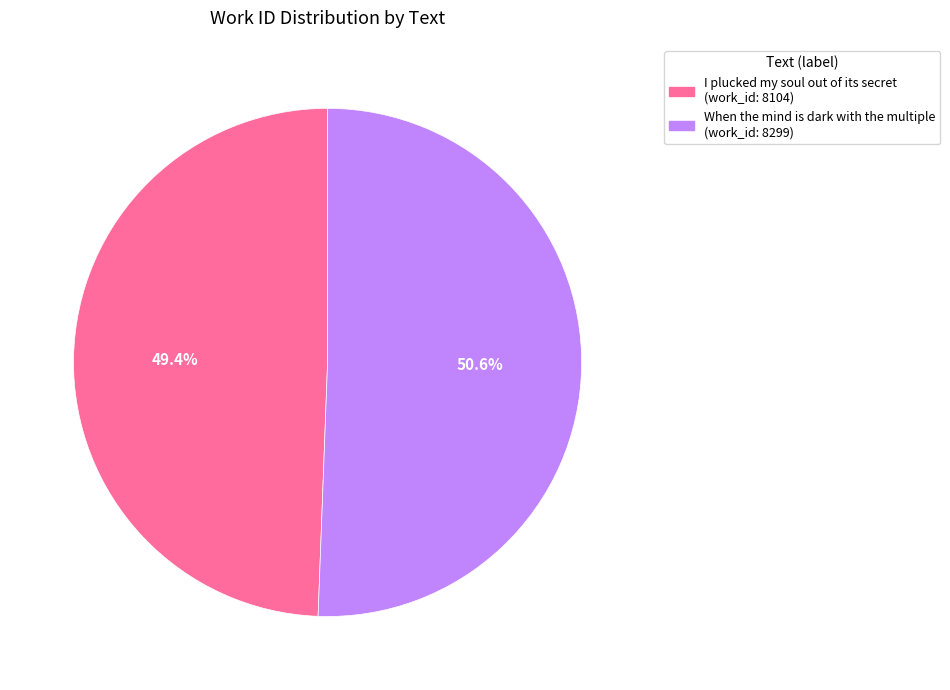

What percentage do I plucked my soul out of its secret and When the mind is dark with the multiple together represent?

100.0%